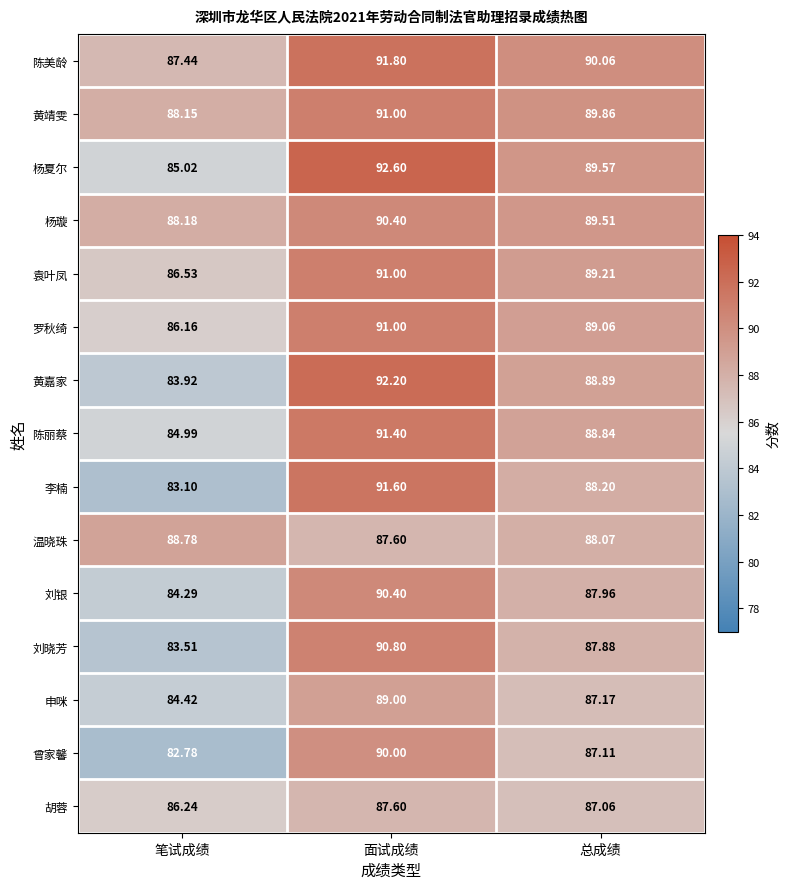

Where does the 杨璇 series first go above 89?

面试成绩